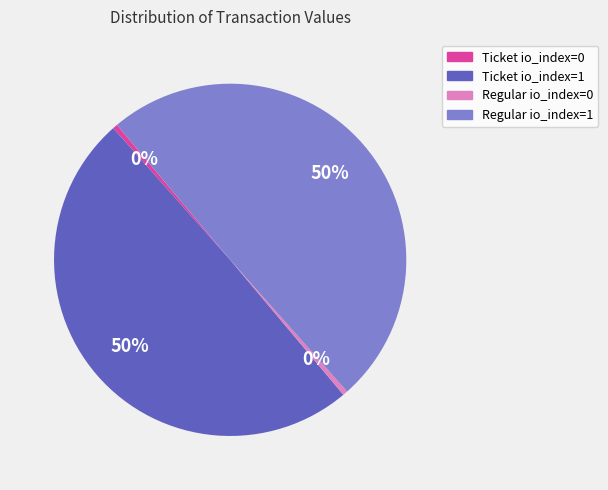

How many slices are in this pie chart?

4